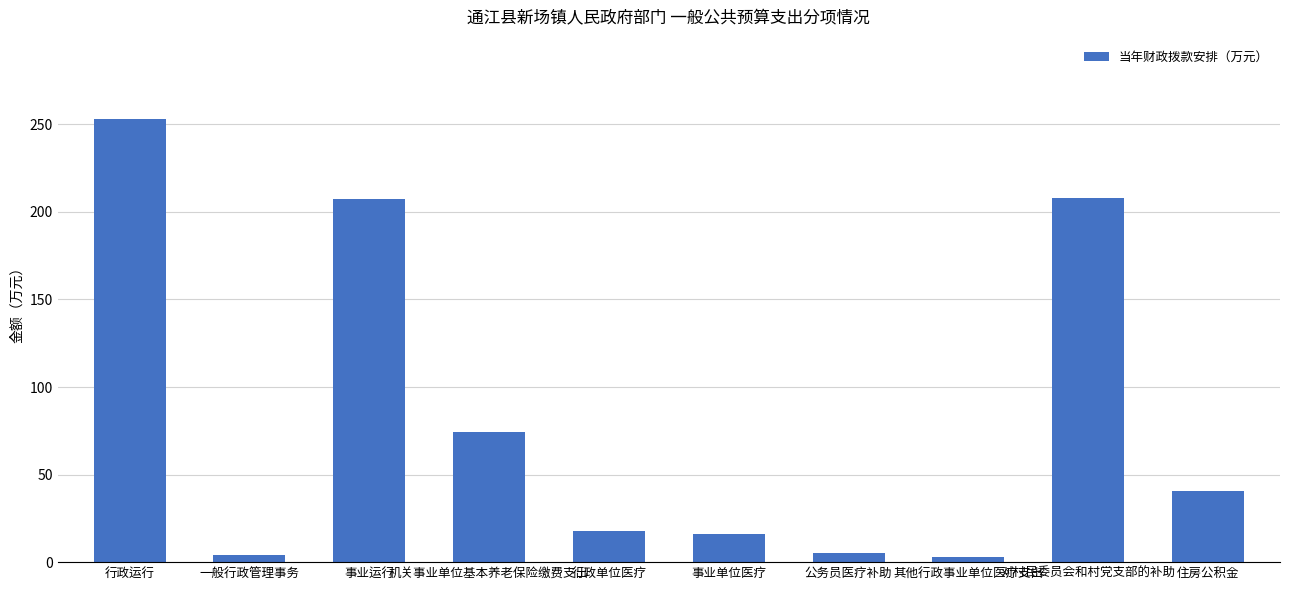

Does the chart contain any negative values?

No